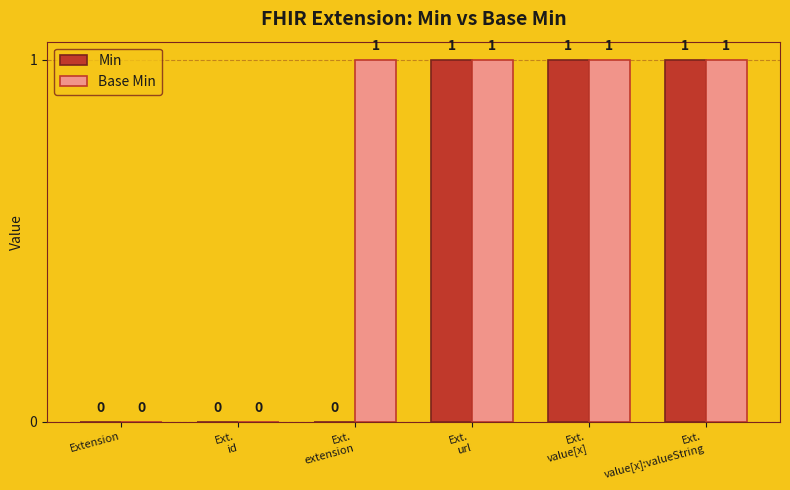

True or false: Base Min has a value of 1 at Ext.
value[x]:valueString.

True